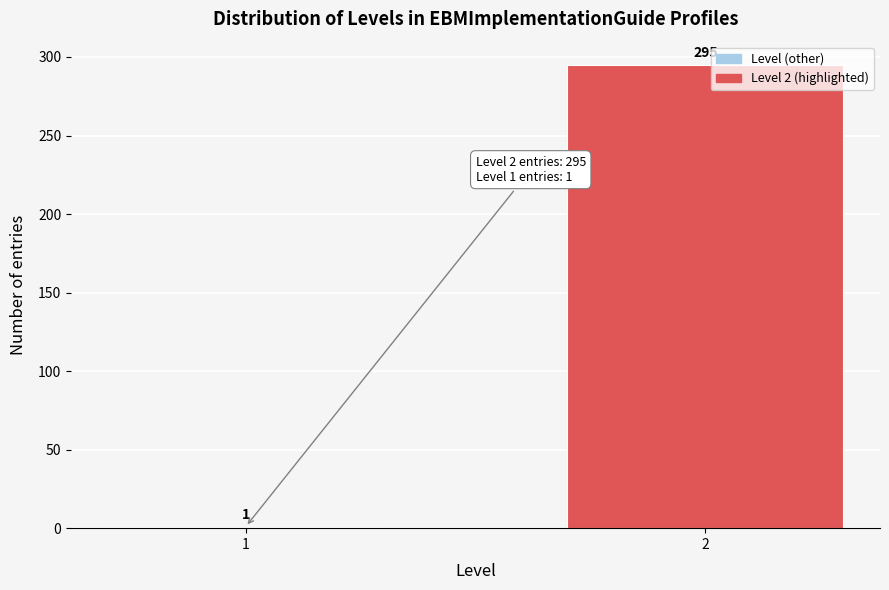

Reading right to left, transcribe all the data shown in this chart.

295	1